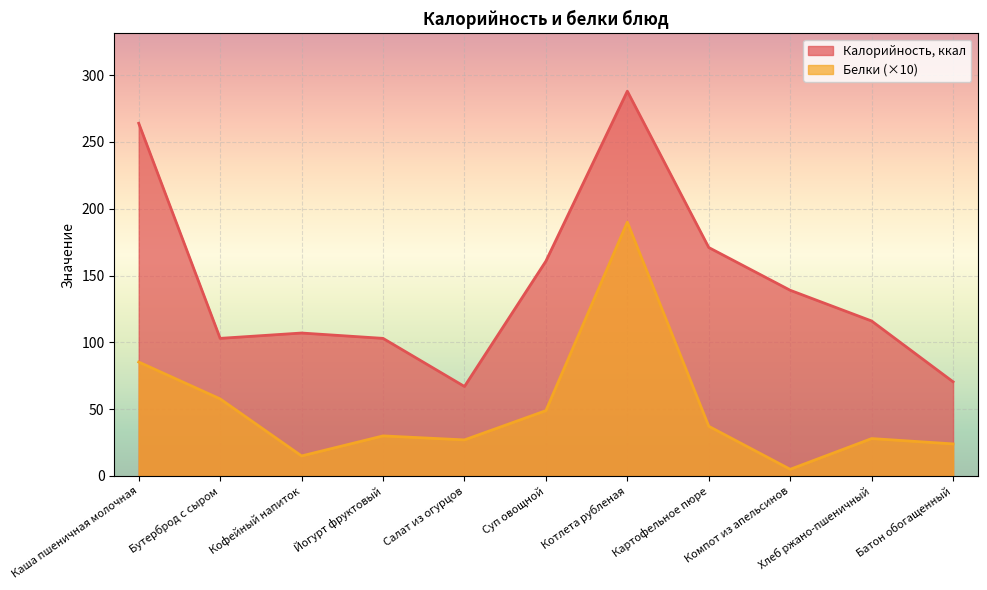

List the series in order of their overall mean, lowest first.

Белки (×10), Калорийность, ккал